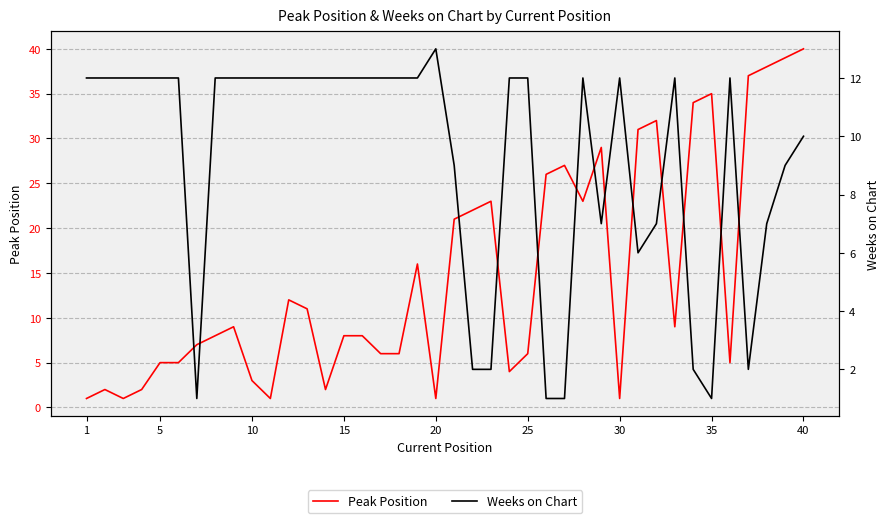

What are all the series names shown in the legend?

Peak Position, Weeks on Chart